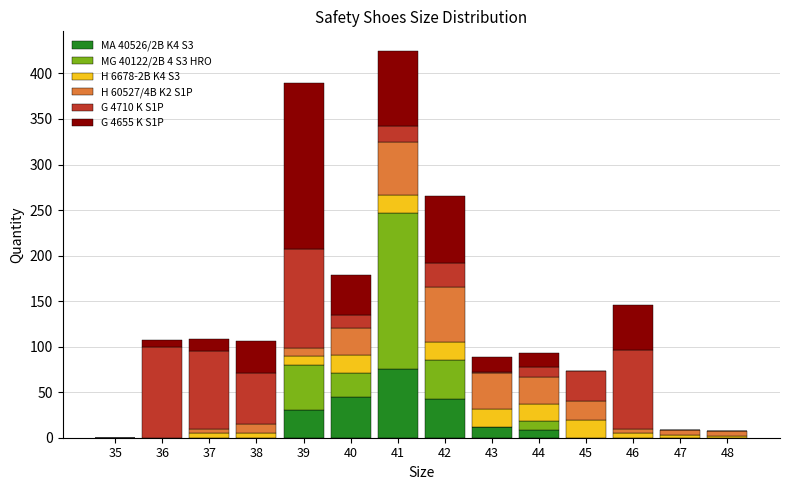

Which series has the largest total across all categories?

G 4710 K S1P